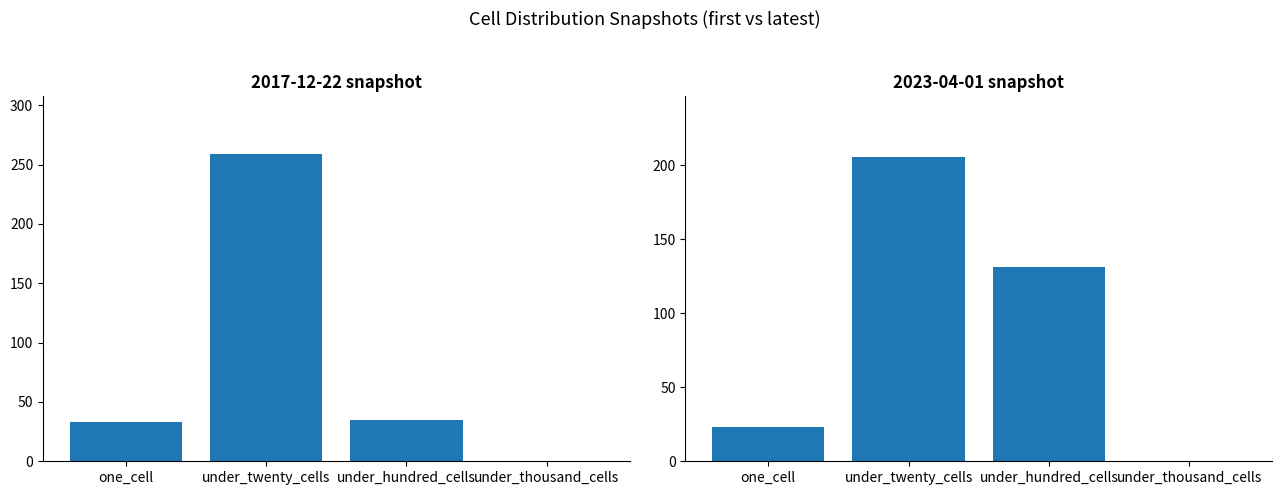

Which series changed the most between one_cell and under_thousand_cells?

2017-12-22 snapshot